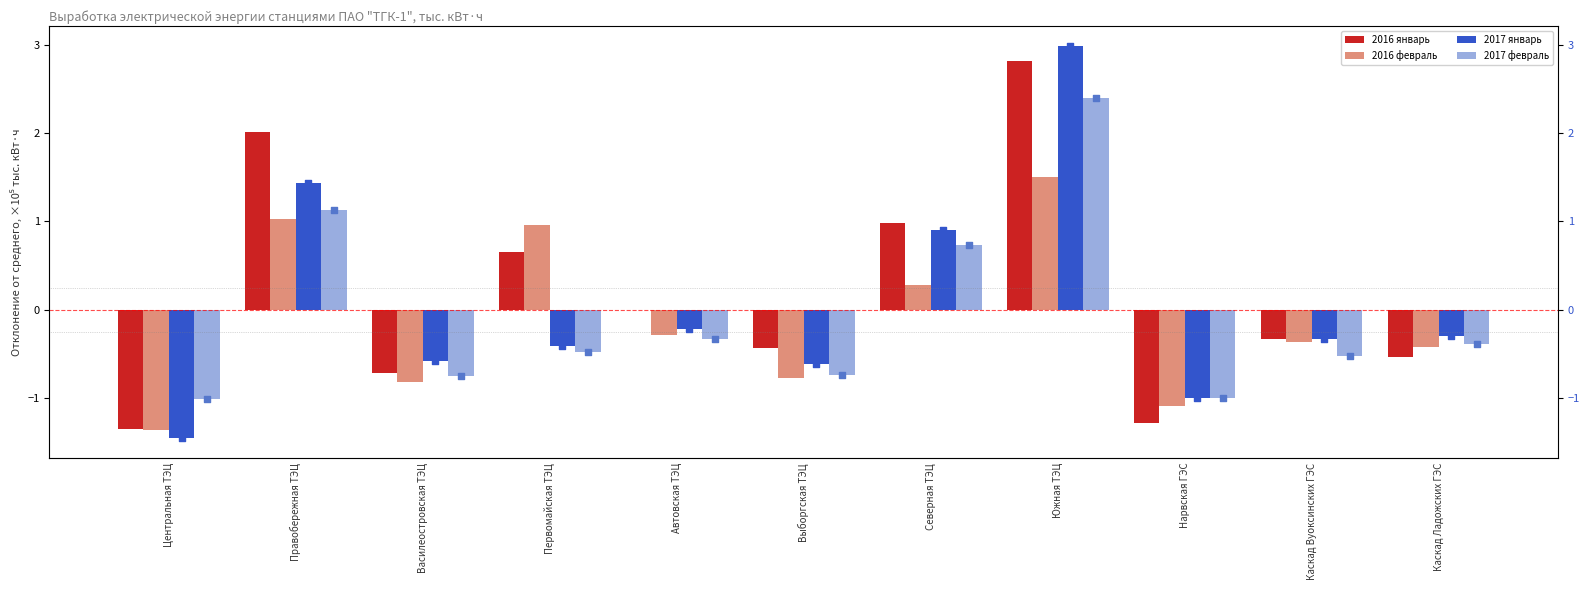

At which category is the sum across all series the highest?

Южная ТЭЦ